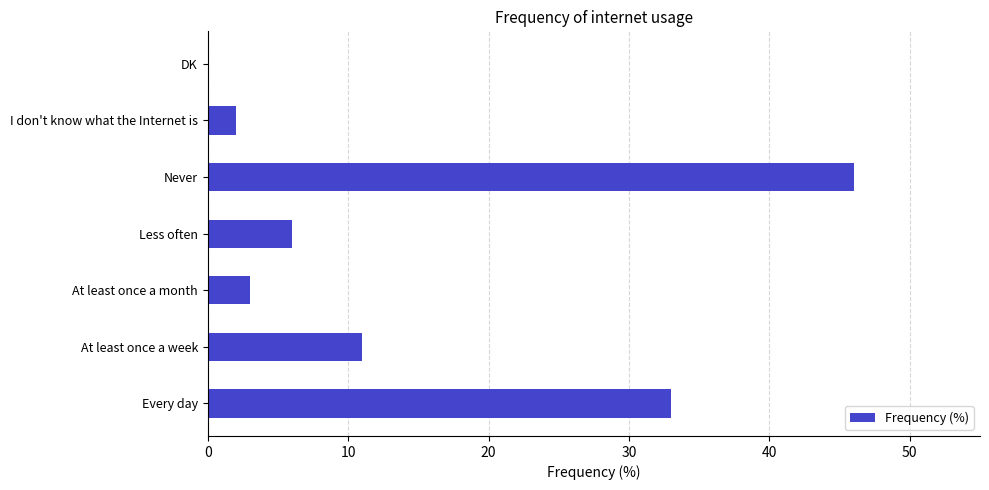

What is the sum of the values at I don't know what the Internet is and Never?

48